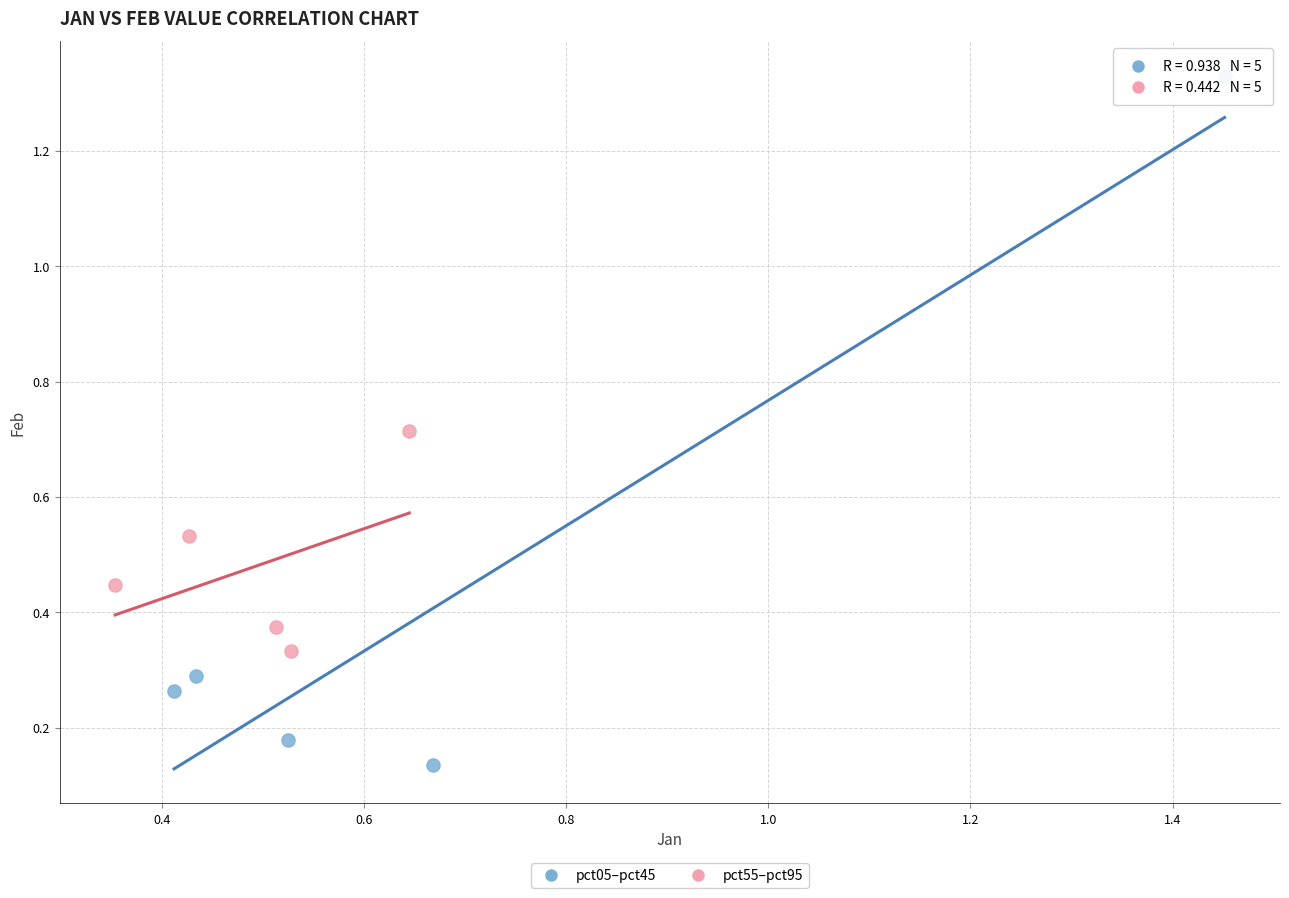

Which series reaches the maximum Y coordinate?

pct05–pct45